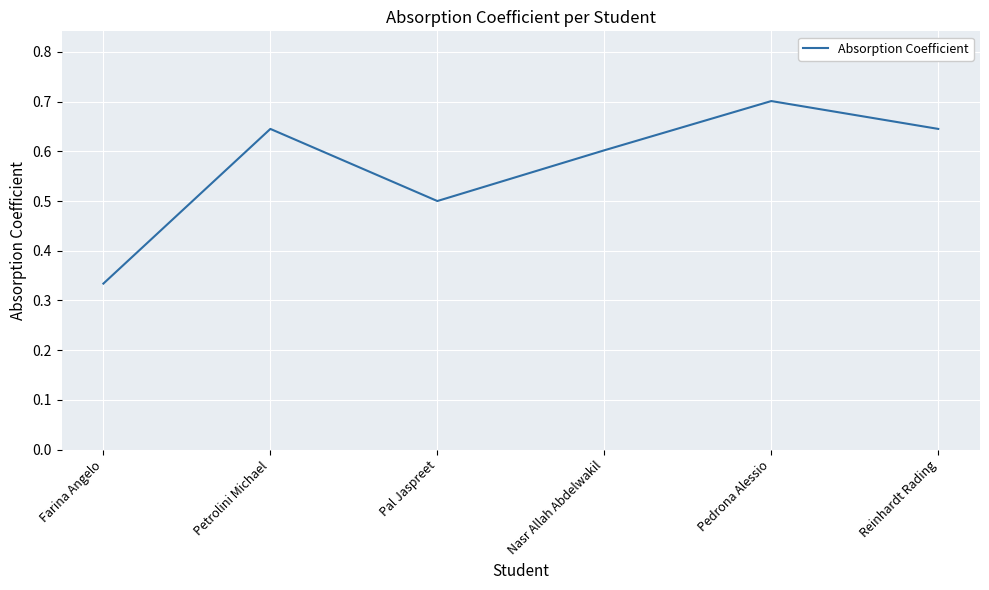

What is the sum of all values?

3.4